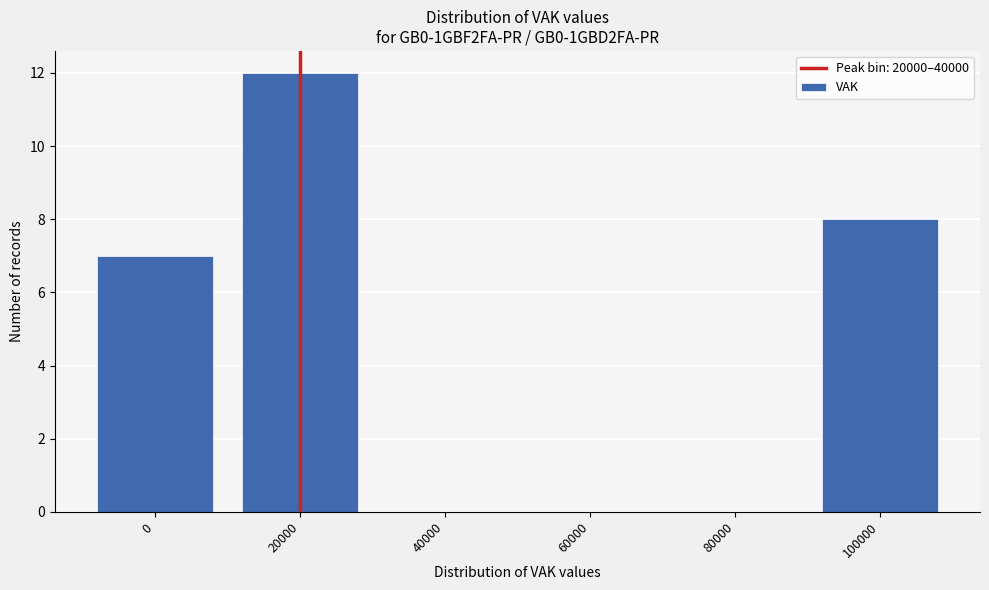

Reading left to right, what are all the values shown in this chart?

0=7	20000=12	40000=0	60000=0	80000=0	100000=8